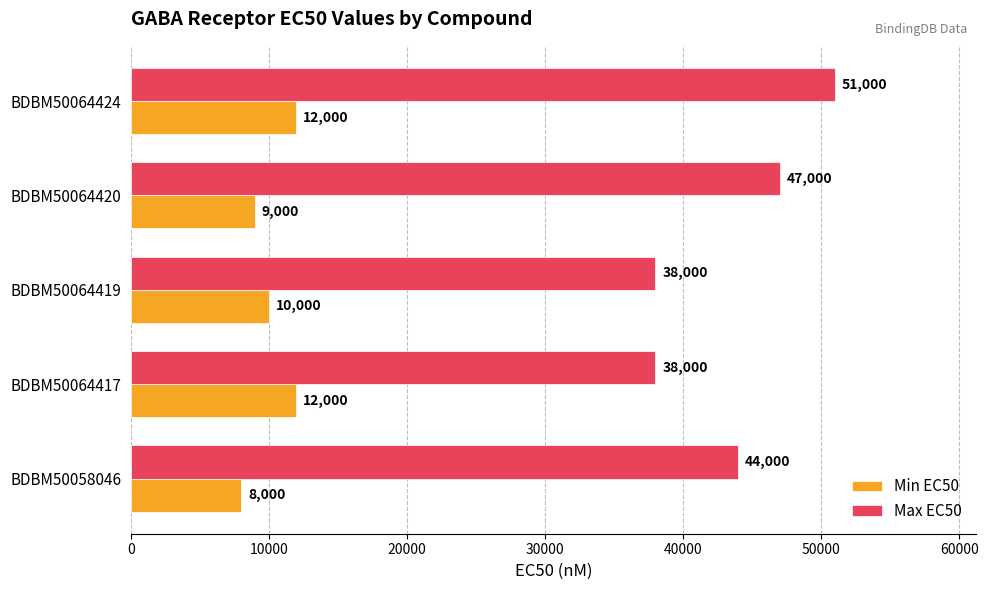

Which series has the largest range (max minus min)?

Max EC50